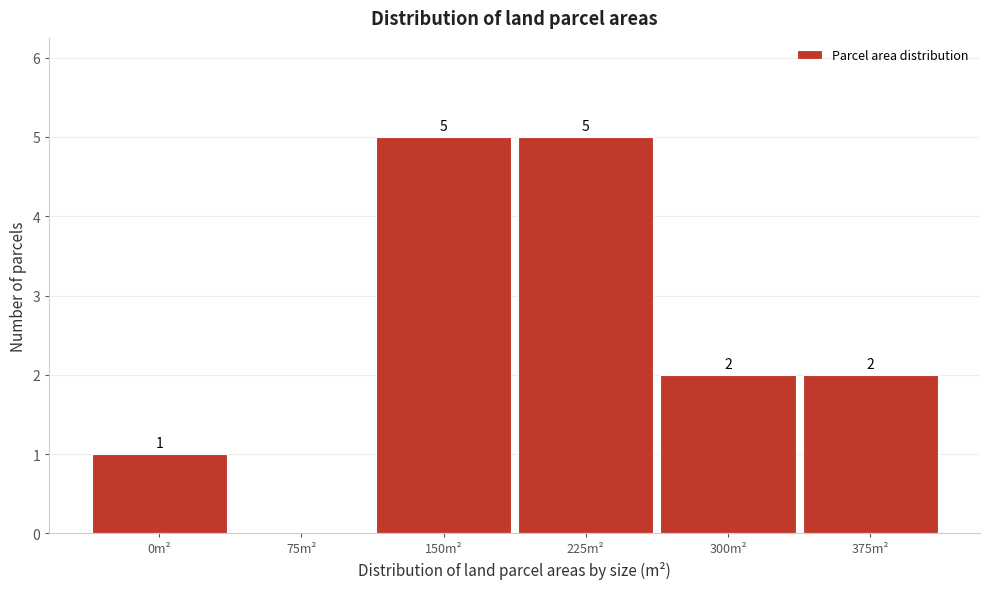

Reading left to right, transcribe all the data shown in this chart.

0m²=1	75m²=0	150m²=5	225m²=5	300m²=2	375m²=2